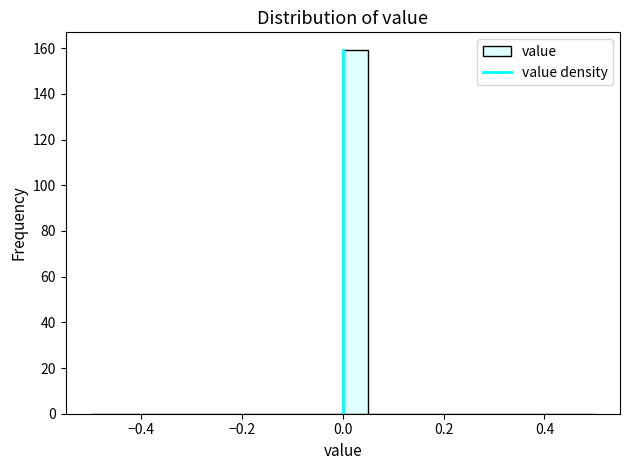

Around what value on the x-axis is the tallest bar? Give the approximate position of its centre, as read against the axis.

0.02